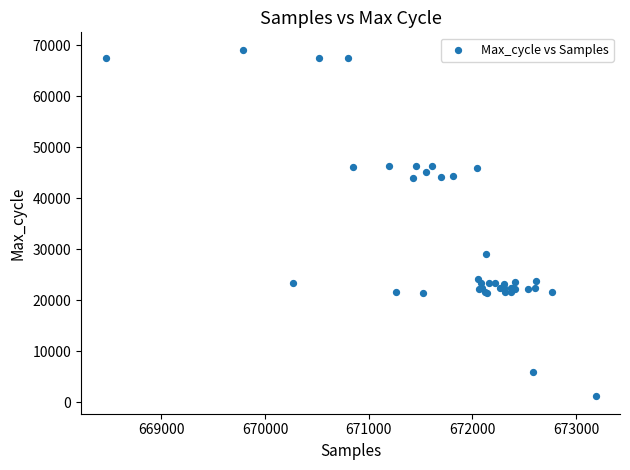

What Y value in the scatter plot is closest to 35132?

29038